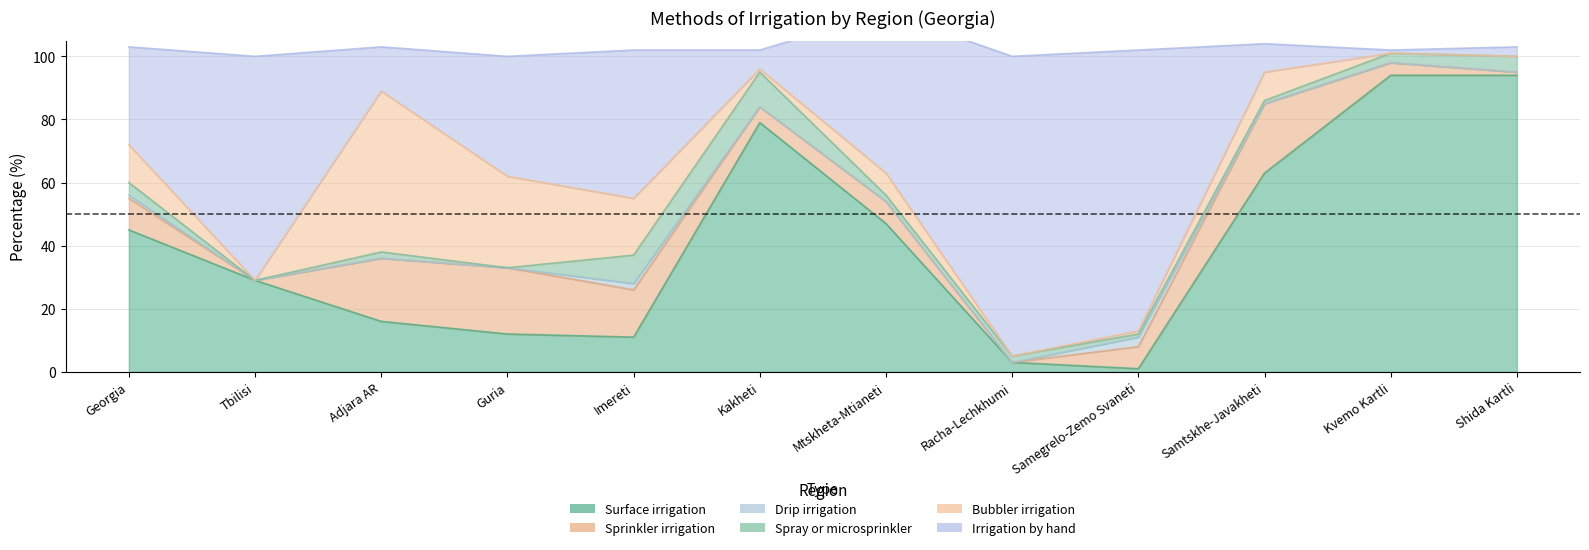

At which label does Spray or microsprinkler reach its minimum?

Tbilisi